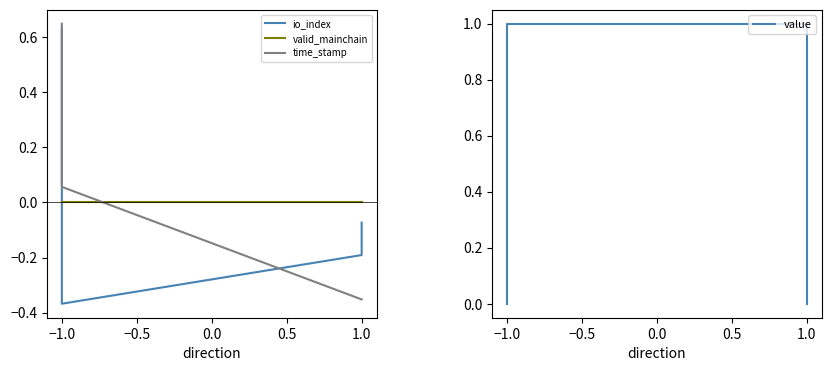

Does the chart display data point markers on the line(s)?

No